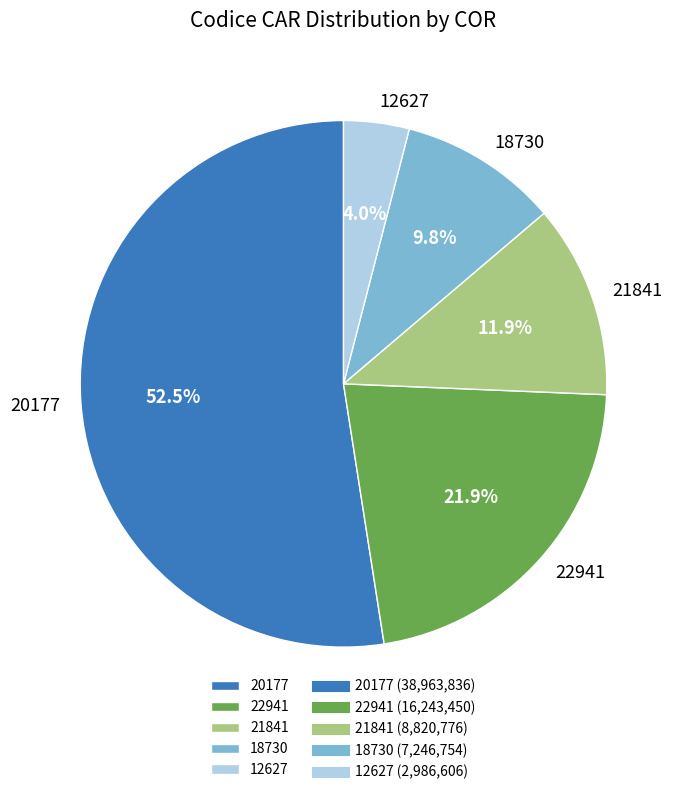

What is the smallest slice in the pie chart?

12627